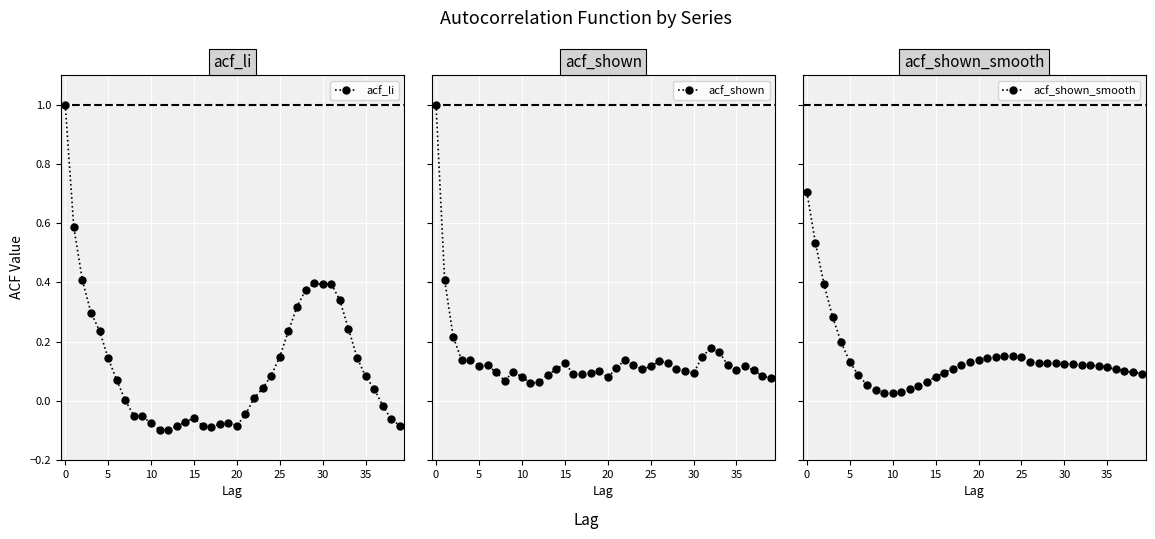

What is the difference between the maximum and minimum values in the acf_shown series?

0.9